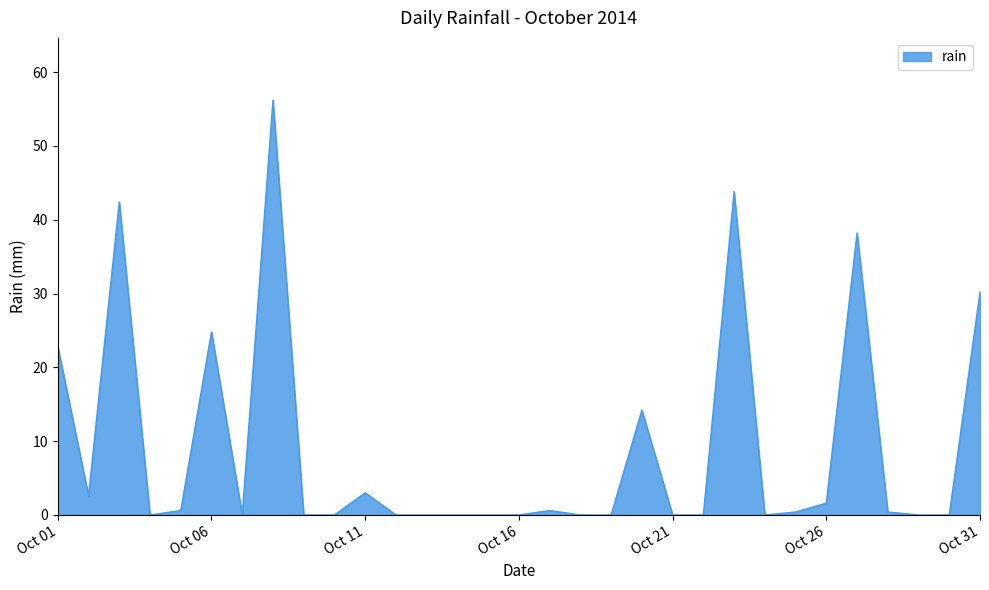

What is the greatest value displayed?

56.2